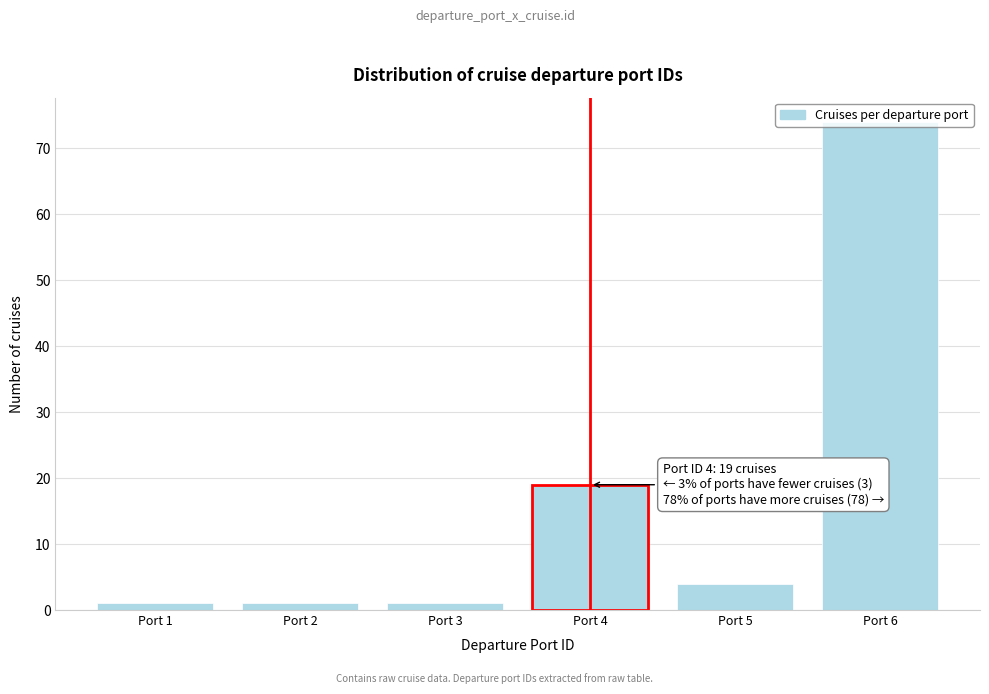

What is the change in value from Port 5 to Port 6?

+70